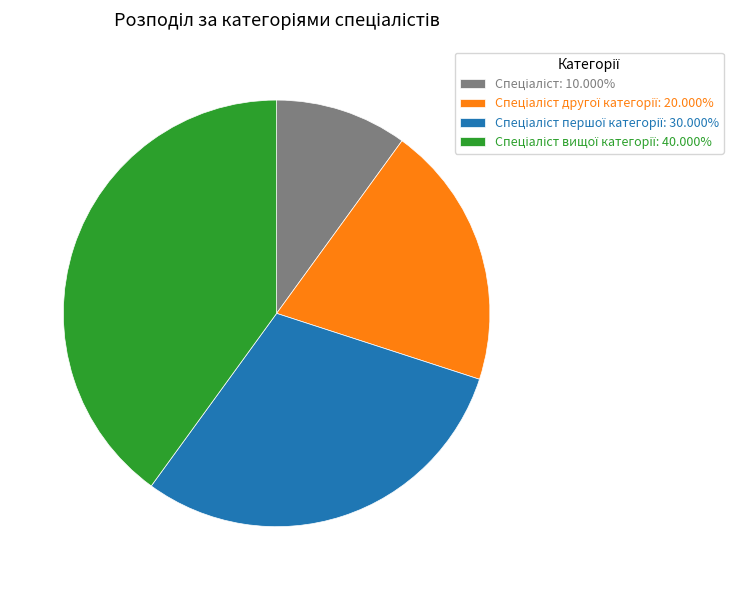

Does any single category account for the majority?

No